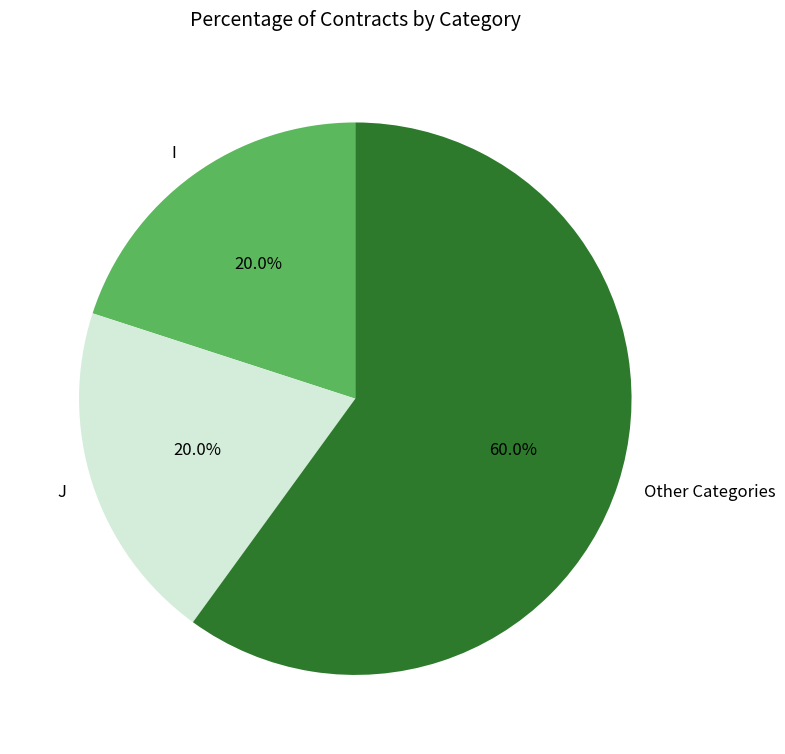

What is the majority slice?

Other Categories